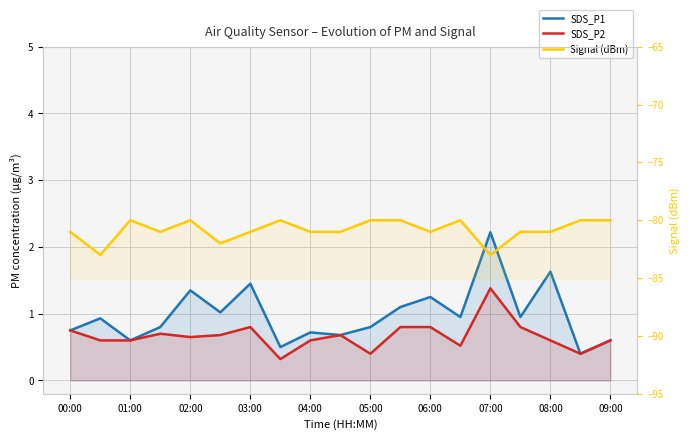

Reading left to right, list all the values displayed in this chart.

SDS_P1: 0.8	0.9	0.6	0.8	1.4	1.0	1.4	0.5	0.7	0.7	0.8	1.1	1.2	0.9	2.2	0.9	1.6	0.4	0.6
SDS_P2: 0.8	0.6	0.6	0.7	0.7	0.7	0.8	0.3	0.6	0.7	0.4	0.8	0.8	0.5	1.4	0.8	0.6	0.4	0.6
Signal (dBm): -81.0	-83.0	-80.0	-81.0	-80.0	-82.0	-81.0	-80.0	-81.0	-81.0	-80.0	-80.0	-81.0	-80.0	-83.0	-81.0	-81.0	-80.0	-80.0